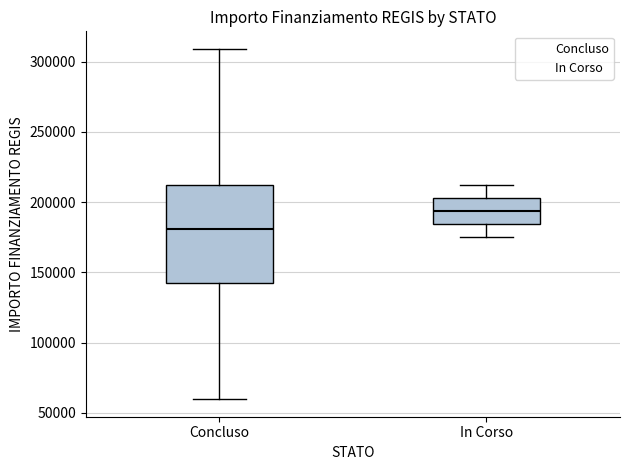

Which box is the tallest, from its lower edge to its upper edge?

Concluso